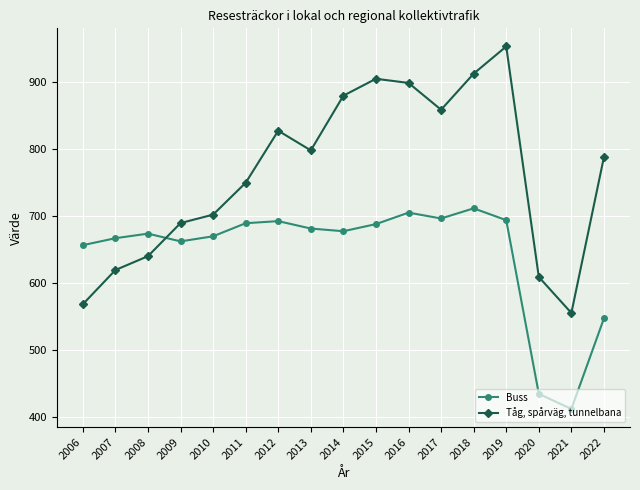

What is the difference between the Tåg, spårväg, tunnelbana values at 2006 and 2013?

229.4